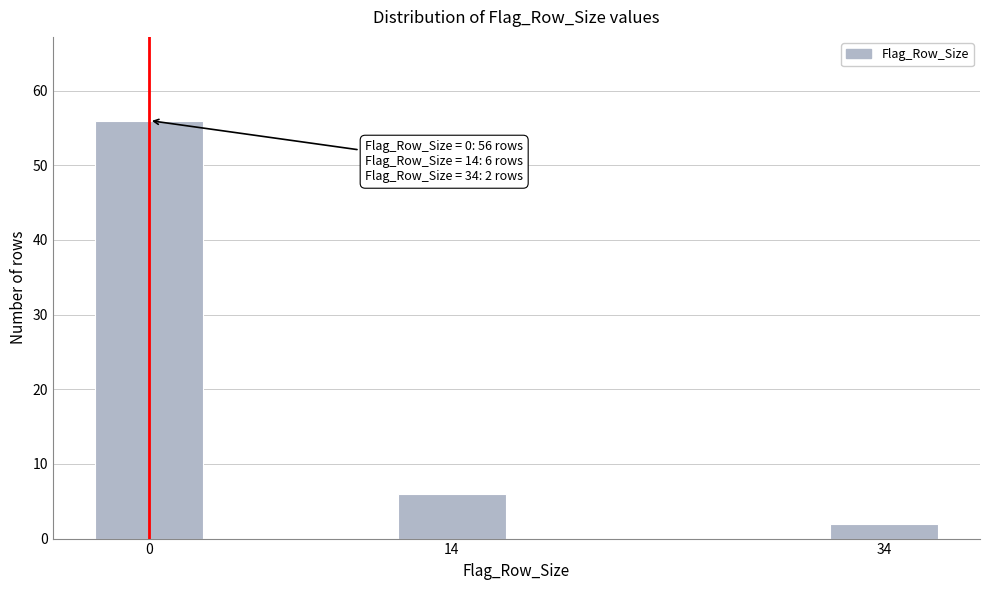

Reading right to left, extract all data points from this chart.

34=2	14=6	0=56